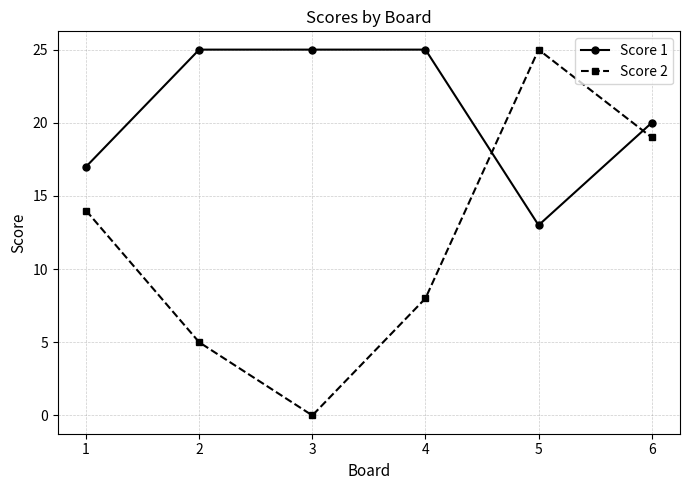

Between which two adjacent categories do Score 1 and Score 2 first intersect?

4 and 5